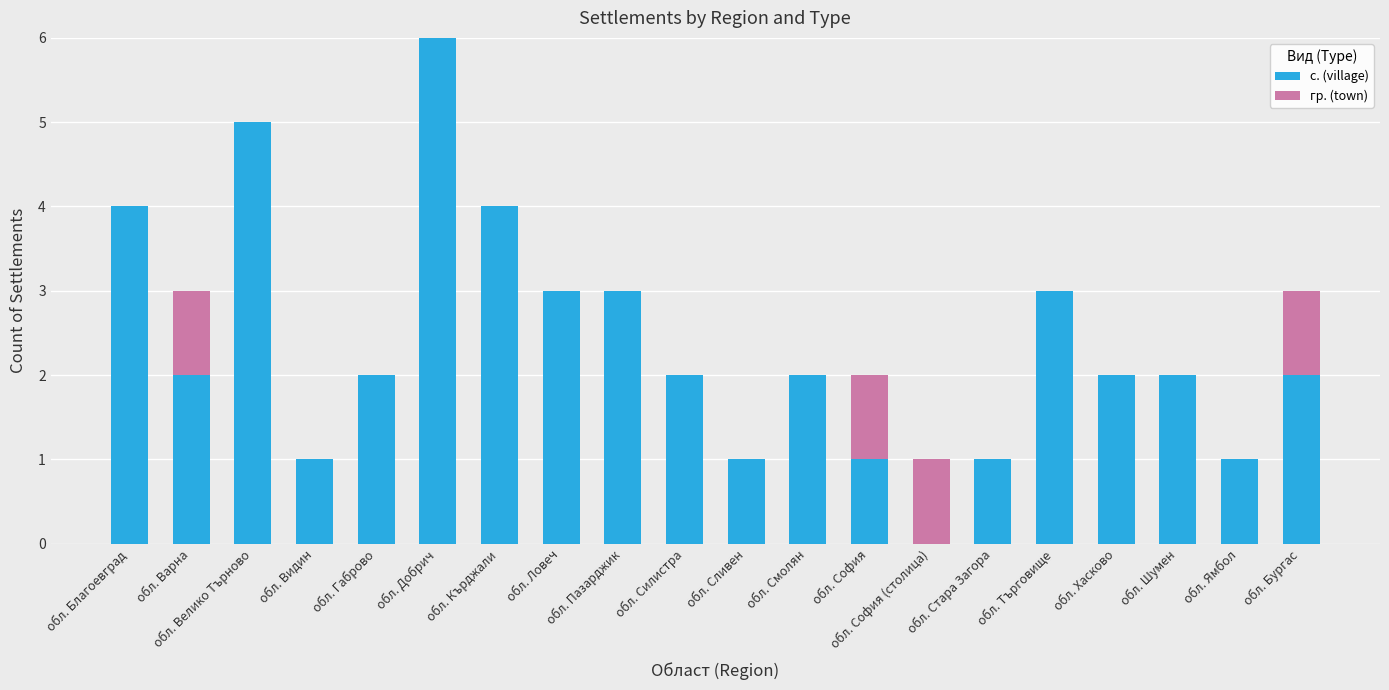

What is the total value across all series at обл. Шумен?

2